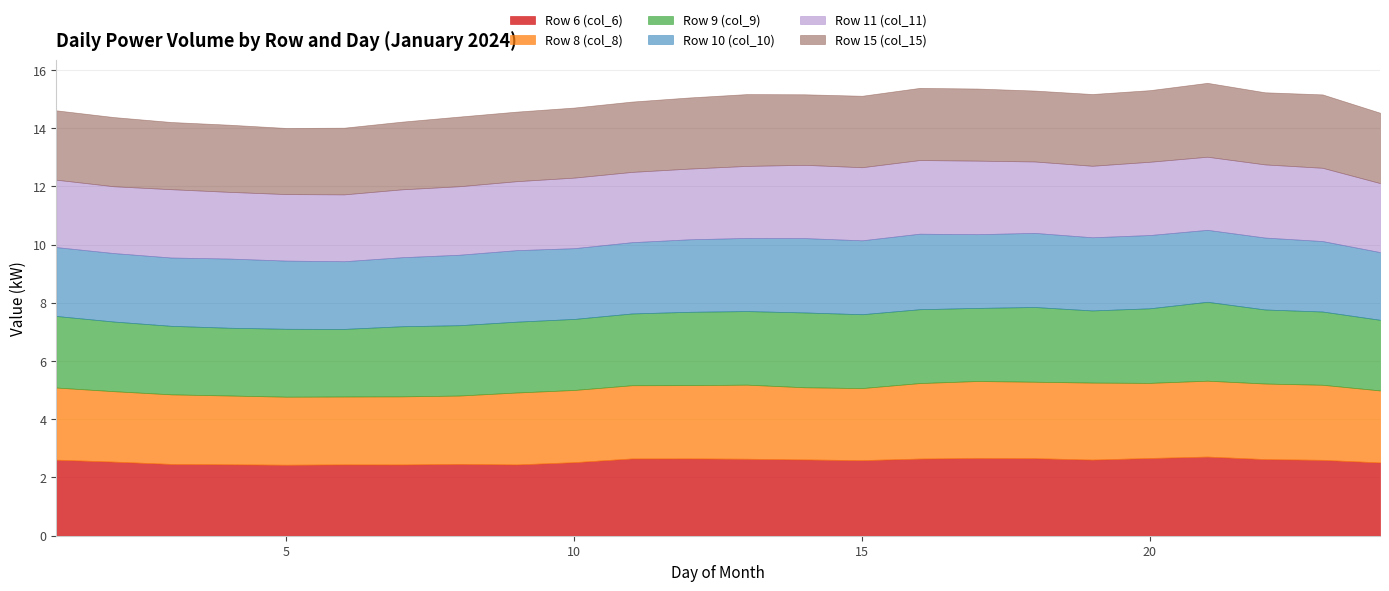

The Row 15 (col_15) series shows 3.8 at 17. True or false?

False